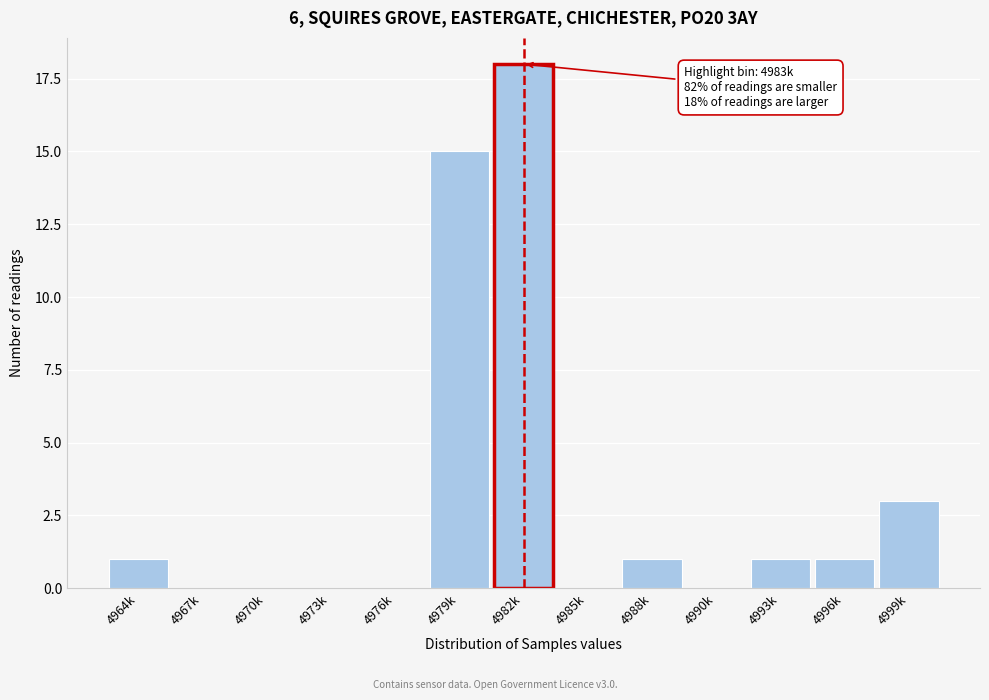

Reading right to left, what are all the values shown in this chart?

4999k=3	4996k=1	4993k=1	4990k=0	4988k=1	4985k=0	4982k=18	4979k=15	4976k=0	4973k=0	4970k=0	4967k=0	4964k=1